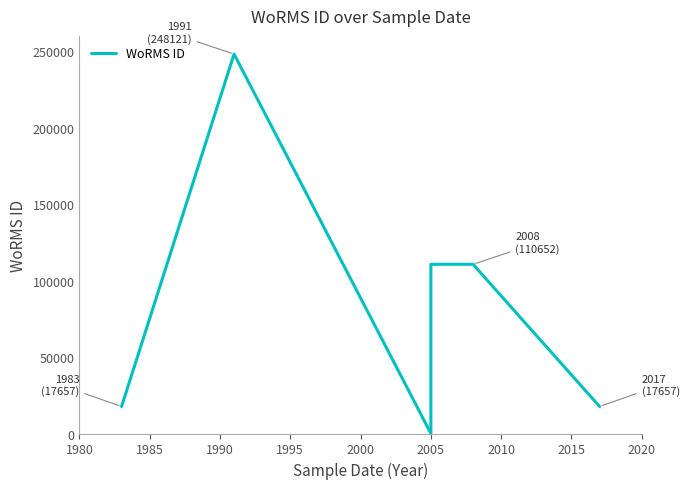

How many interior local peaks (higher than both neighbors) does the data have?

1